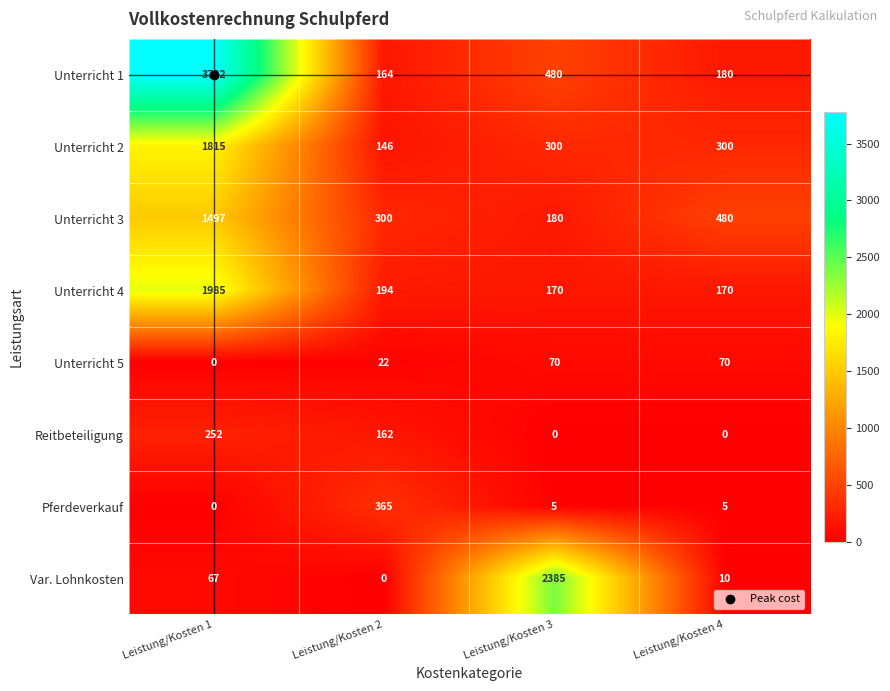

What is the total value across all series at Leistung/Kosten 1?

9398